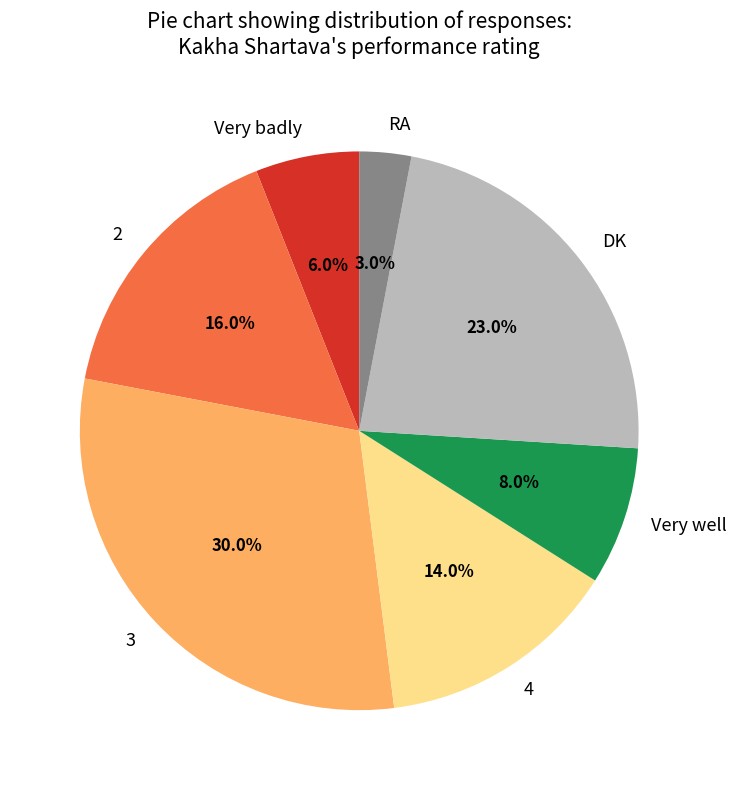

Does RA account for over 50% of the chart?

No